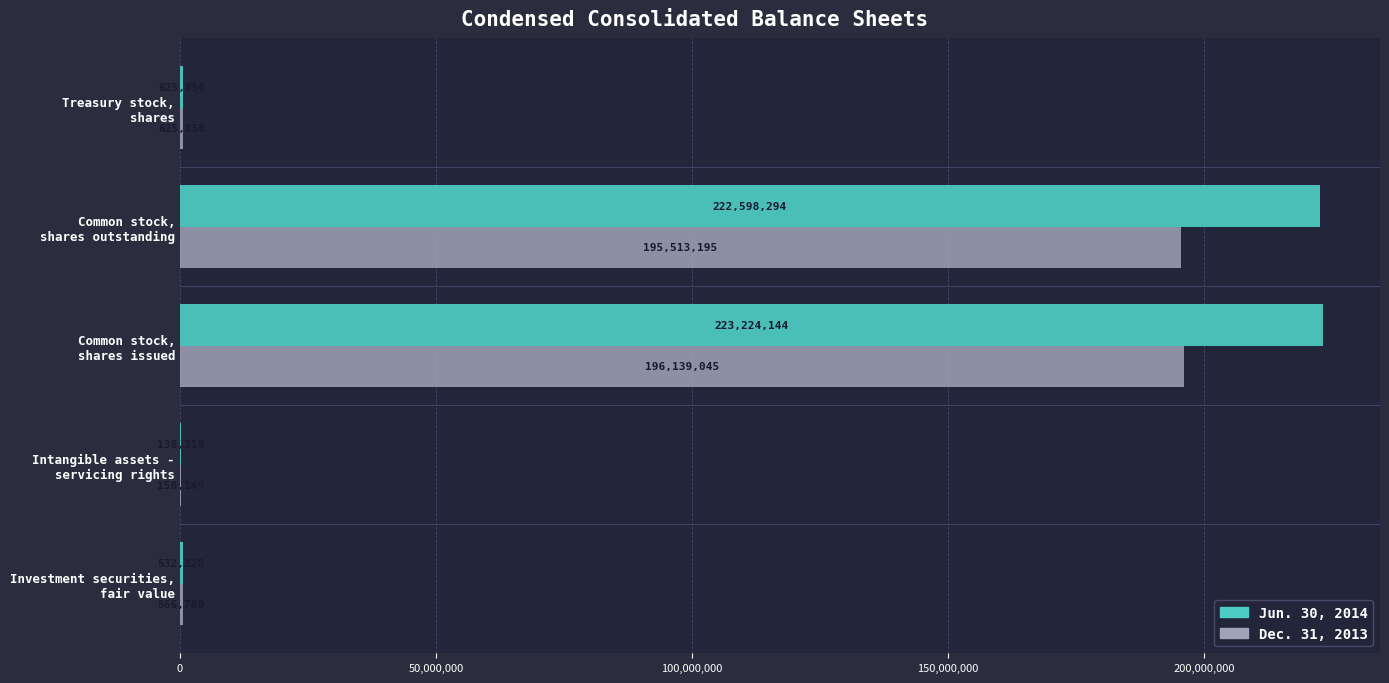

Which series has the largest range (max minus min)?

Jun. 30, 2014